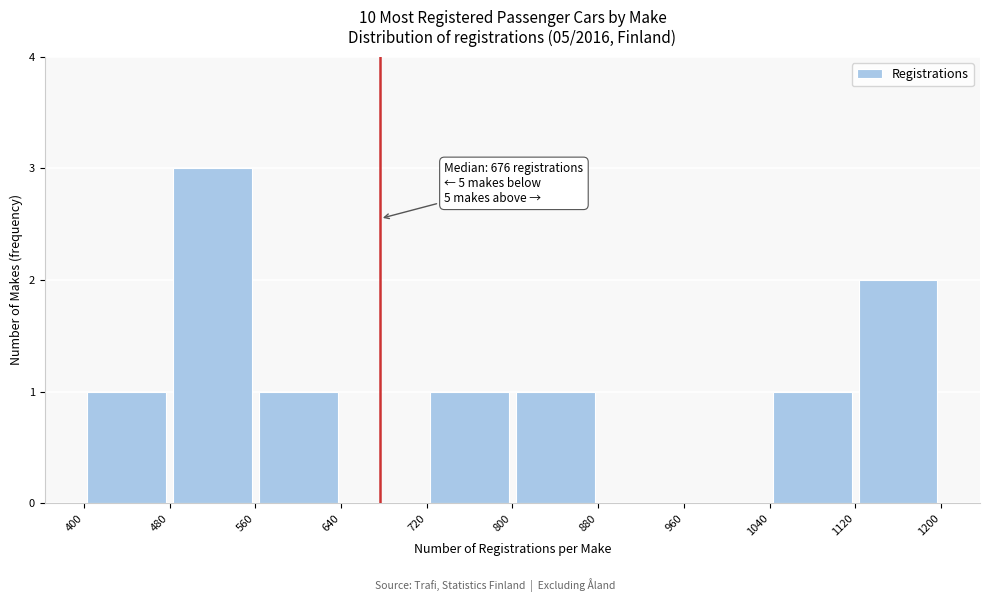

Which range on the x-axis has the tallest bar?

480 to 560